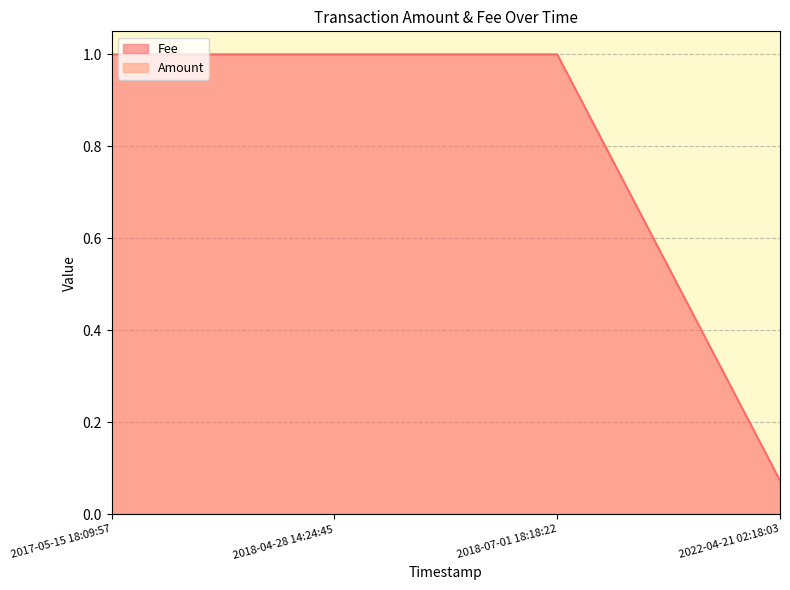

Rank the series by their maximum value, from highest to lowest.

Fee, Amount